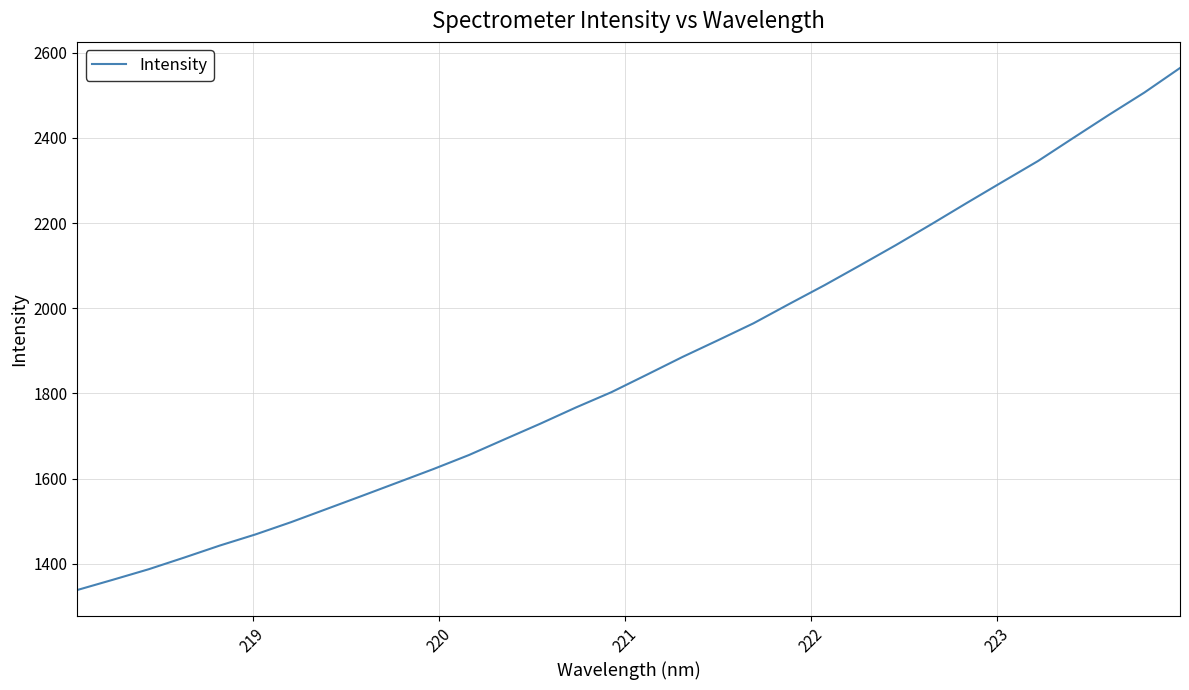

How many lines are shown in the chart?

1